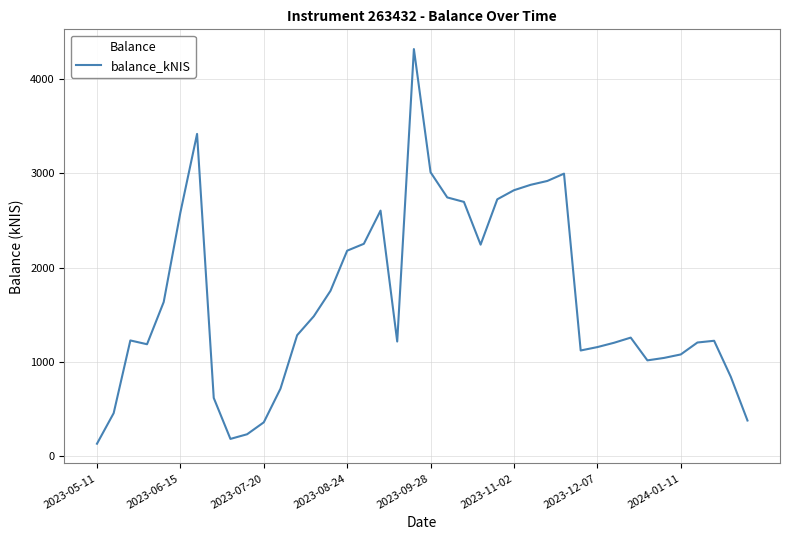

What is the minimum value shown in the chart?

134.1